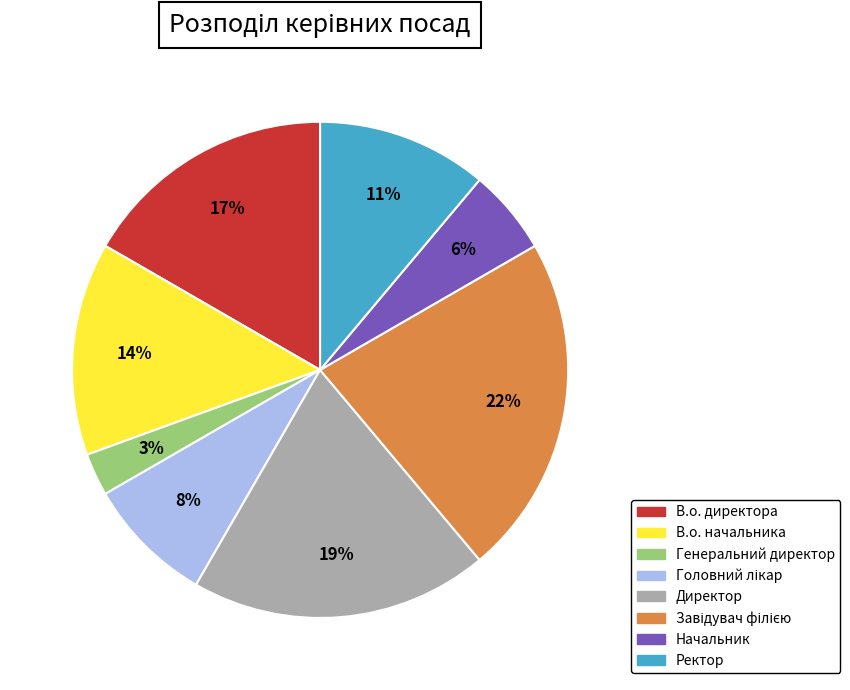

To the nearest percent, what is the difference between the largest and smallest slice percentages?

19%